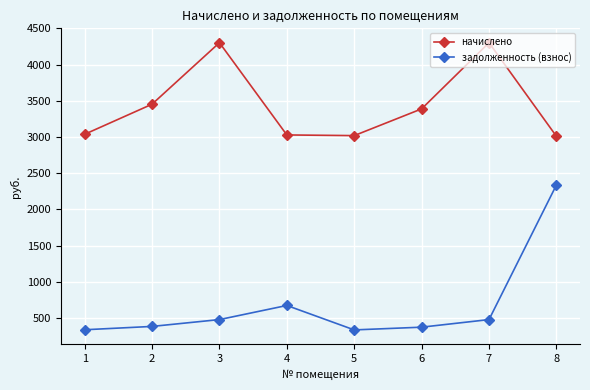

What is the difference between the second highest and second lowest values in the задолженность (взнос) series?

335.5